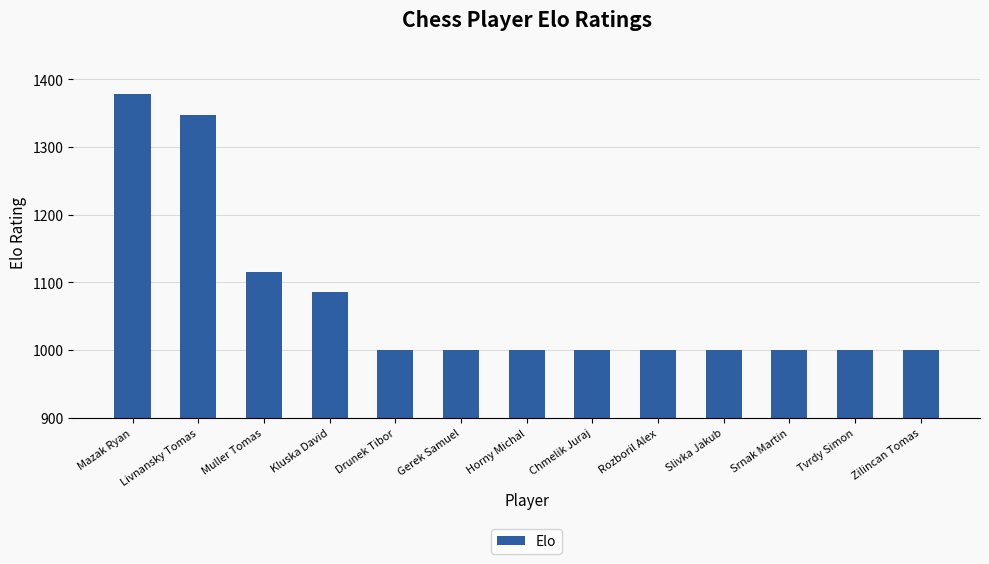

Reading left to right, what are all the values shown in this chart?

Mazak Ryan=1378	Livnansky Tomas=1347	Muller Tomas=1116	Kluska David=1086	Drunek Tibor=1000	Gerek Samuel=1000	Horny Michal=1000	Chmelik Juraj=1000	Rozboril Alex=1000	Slivka Jakub=1000	Srnak Martin=1000	Tvrdy Simon=1000	Zilincan Tomas=1000